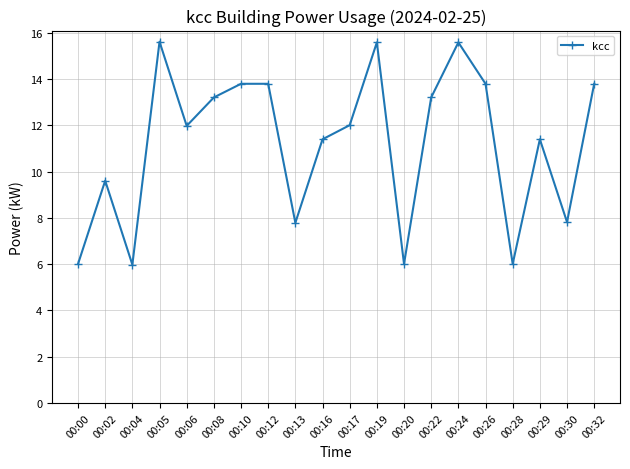

Approximately how many times larger is the value at 00:00 compared to 00:19?

0.4